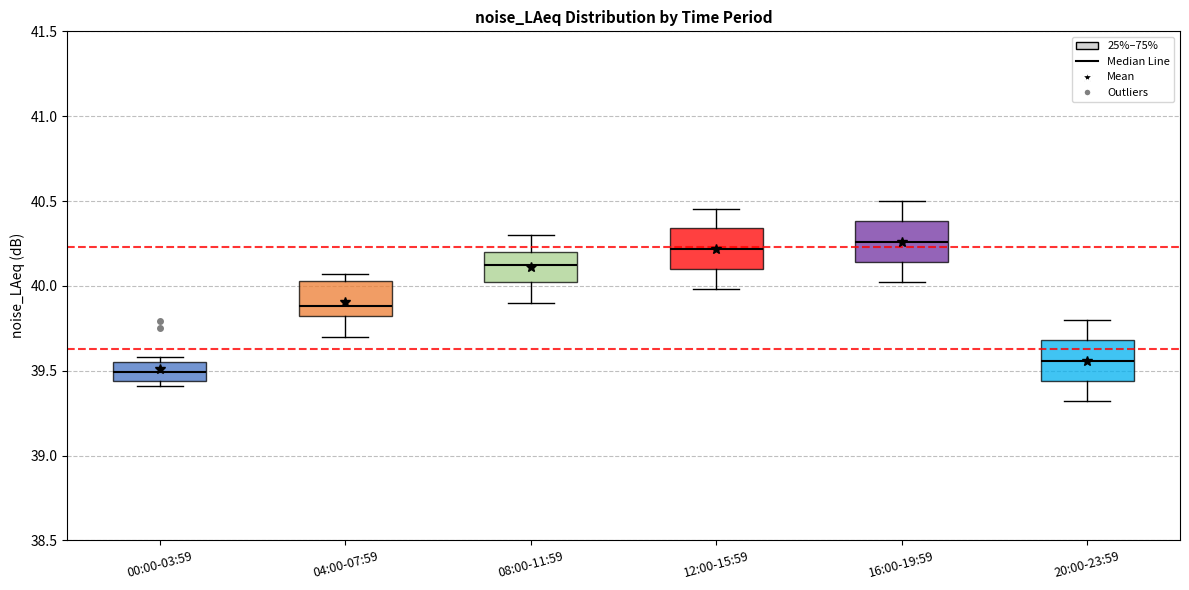

Reading left to right, read every box against the y-axis: the position of its median line, the range the box covers, and the ends of its whiskers. The values are not printed on the chart, so give them approximately, as read against the axis.

00:00-03:59: median 39.50, box 39.45 to 39.55, whiskers 39.40 to 39.60
04:00-07:59: median 39.90, box 39.80 to 40.05, whiskers 39.70 to 40.05 (just above the box's upper edge)
08:00-11:59: median 40.10, box 40.00 to 40.20, whiskers 39.90 to 40.30
12:00-15:59: median 40.20, box 40.10 to 40.35, whiskers 40.00 to 40.45
16:00-19:59: median 40.25, box 40.15 to 40.40, whiskers 40.00 to 40.50
20:00-23:59: median 39.55, box 39.45 to 39.70, whiskers 39.30 to 39.80